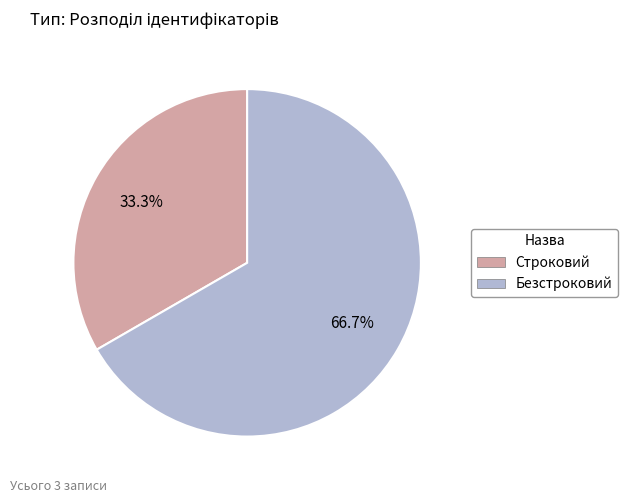

True or false: Строковий accounts for 33% of the total.

True